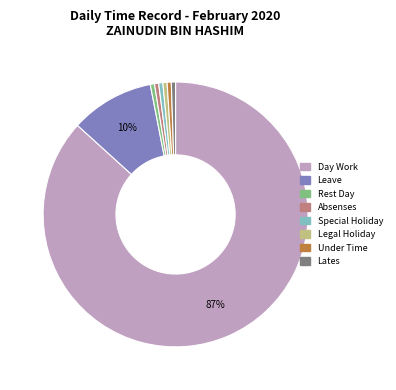

The Special Holiday slice represents 14% of the pie. True or false?

False